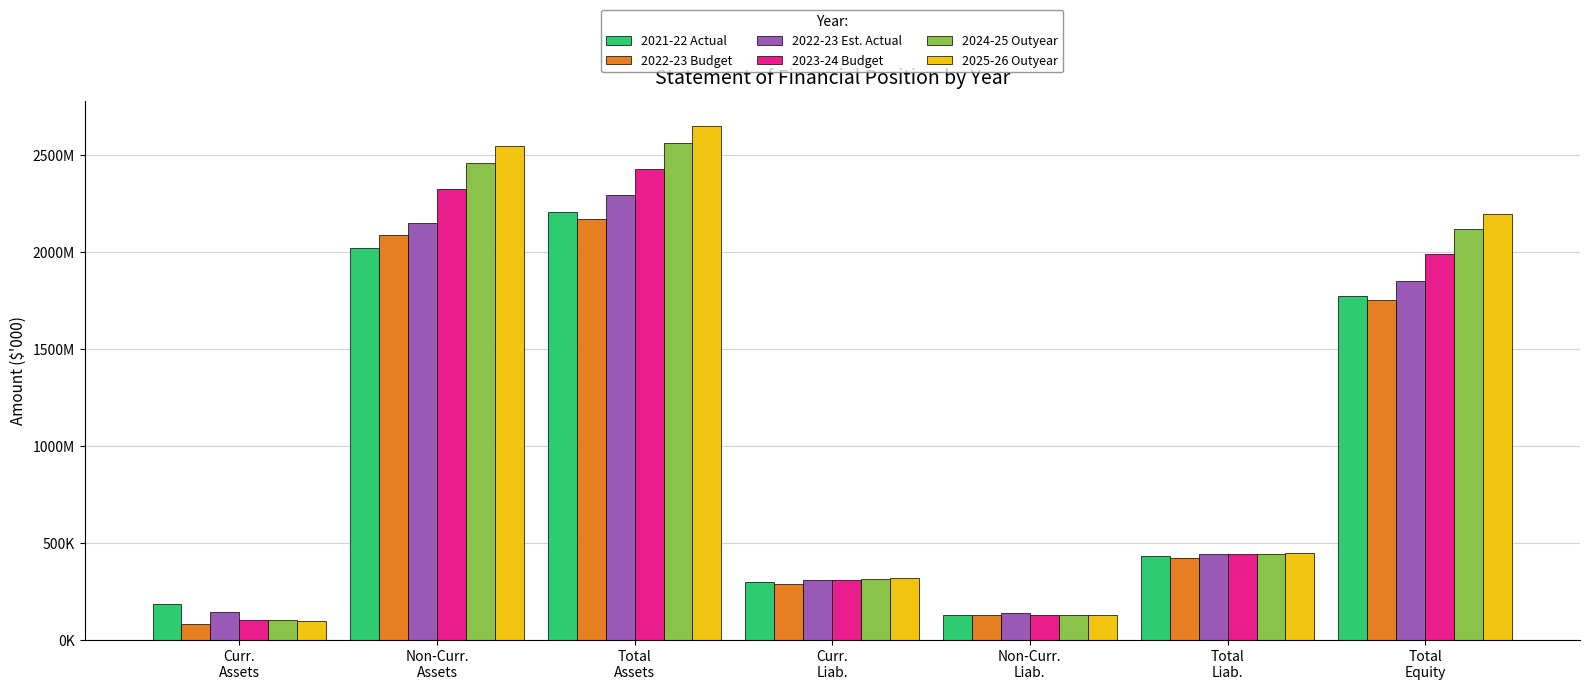

Which has a higher value, Curr.
Assets or Non-Curr.
Assets?

Non-Curr.
Assets